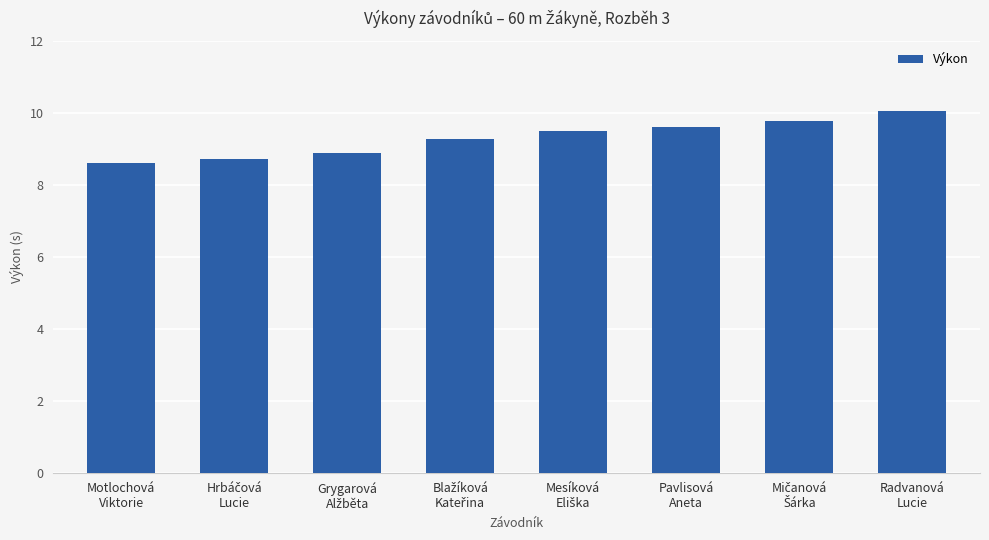

What is the sum of all values?

74.5